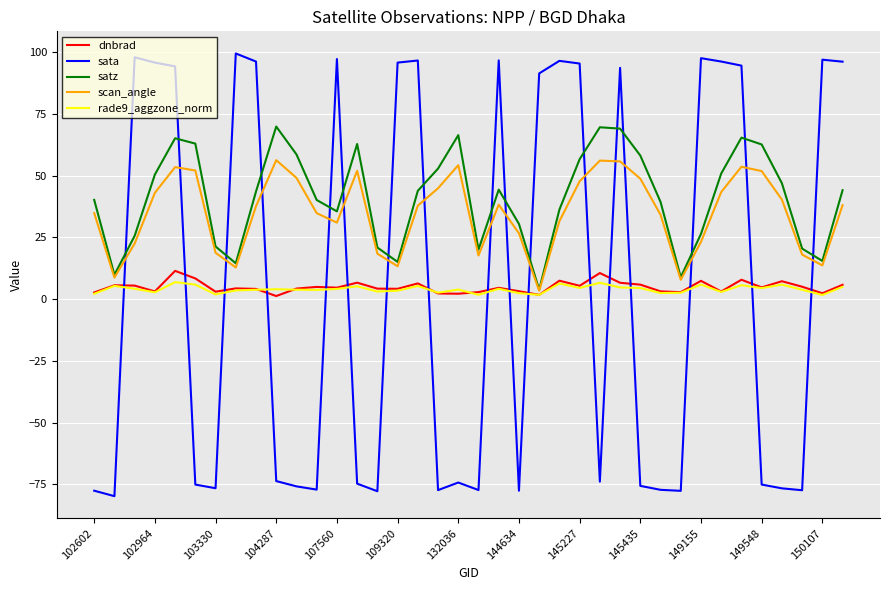

Which series has the largest range (max minus min)?

sata